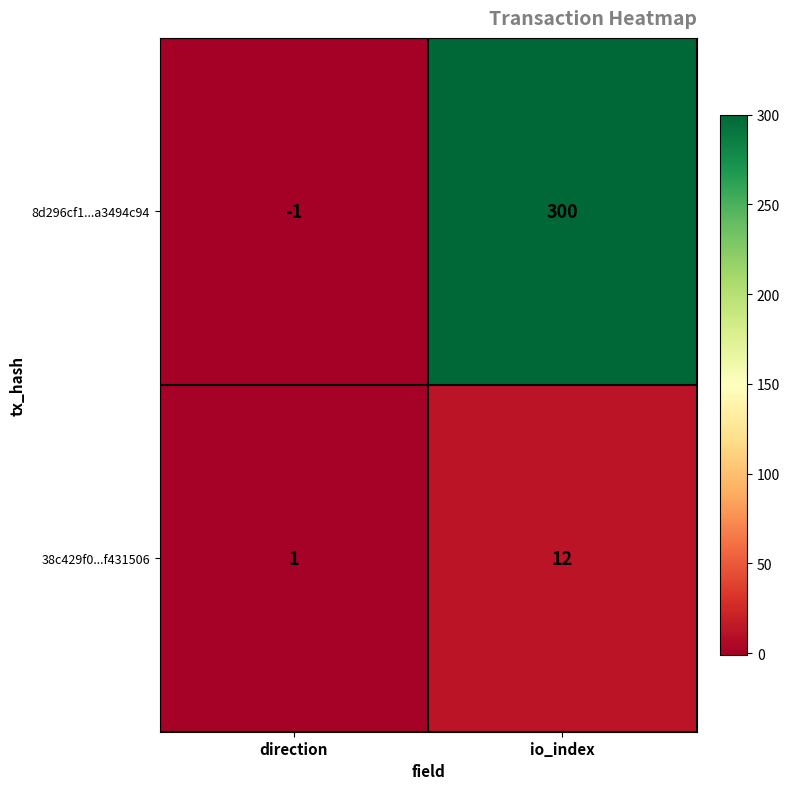

How many values in 8d296cf1...a3494c94 are below zero?

1